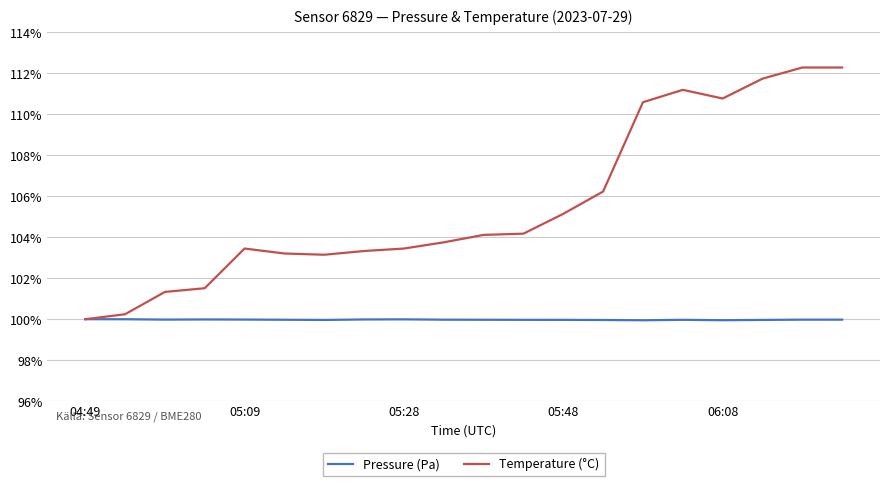

What is the label of the 20th point from the right?

04:49